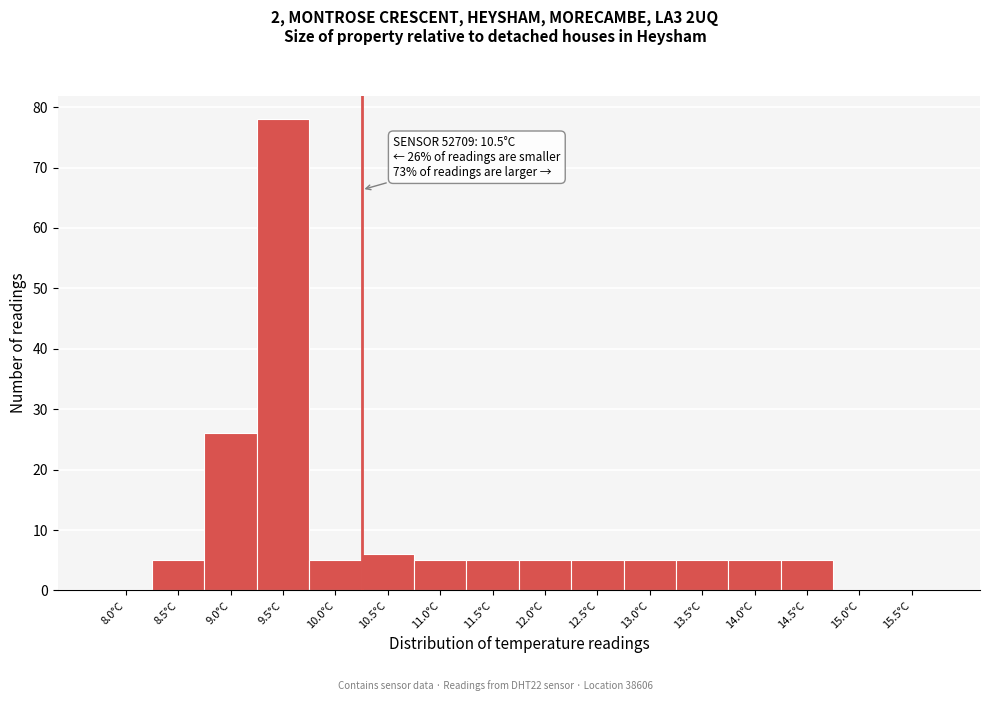

Reading left to right, transcribe all the data shown in this chart.

8.0°C=0	8.5°C=5	9.0°C=26	9.5°C=78	10.0°C=5	10.5°C=6	11.0°C=5	11.5°C=5	12.0°C=5	12.5°C=5	13.0°C=5	13.5°C=5	14.0°C=5	14.5°C=5	15.0°C=0	15.5°C=0